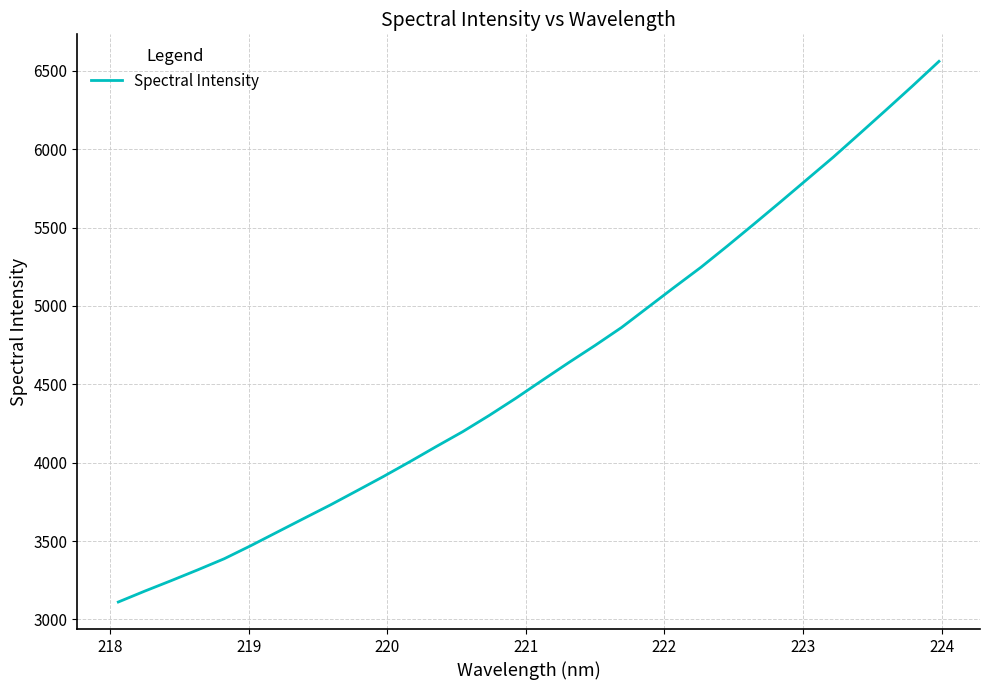

True or false: there are more than 2 points higher than both neighbors.

False